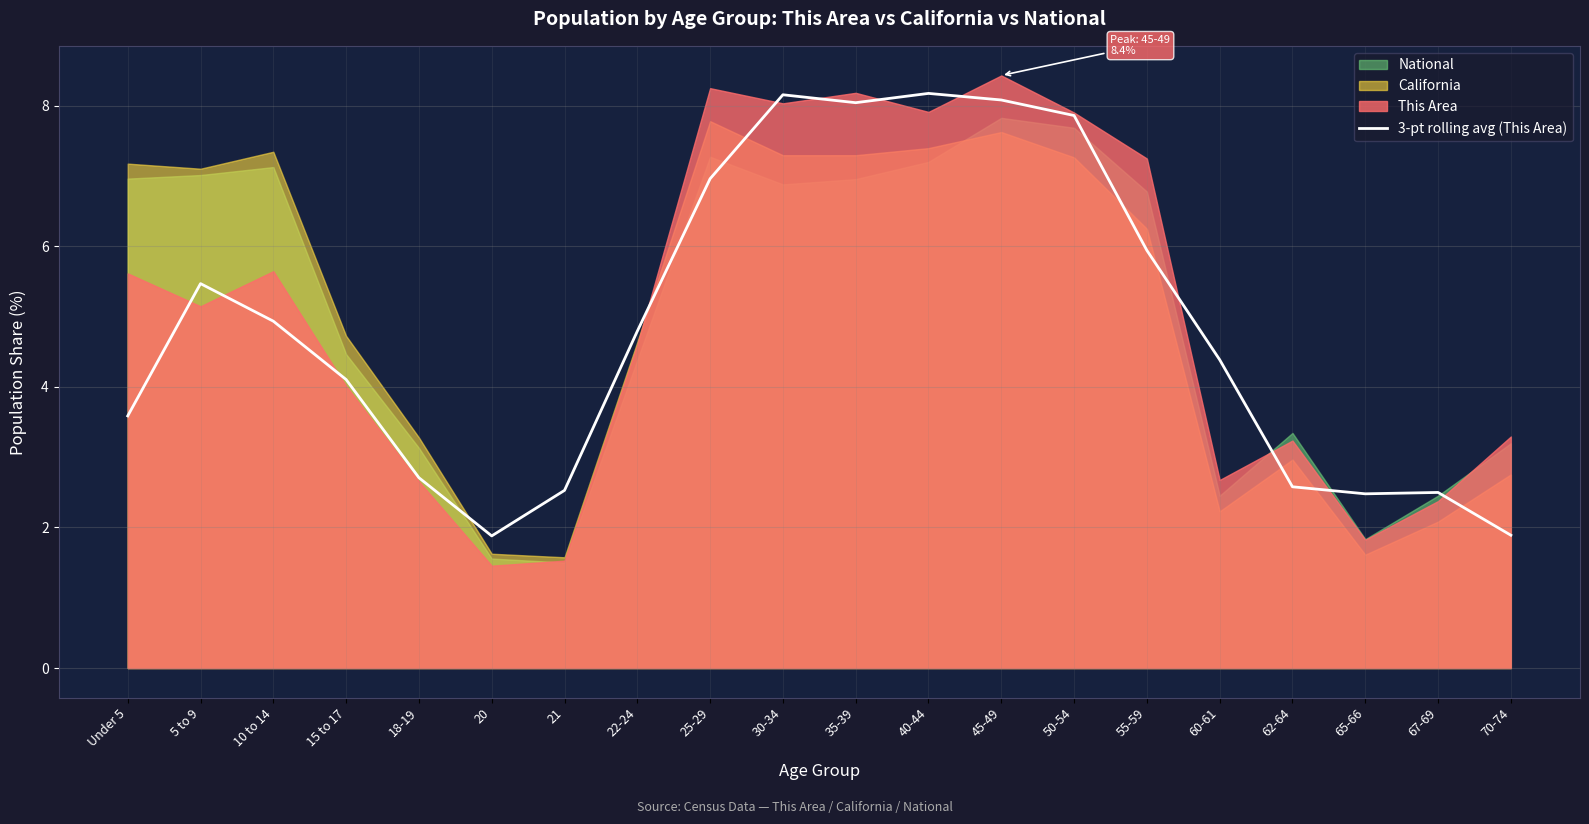

The 3-pt rolling avg (This Area) series shows 4.0 at 21. True or false?

False